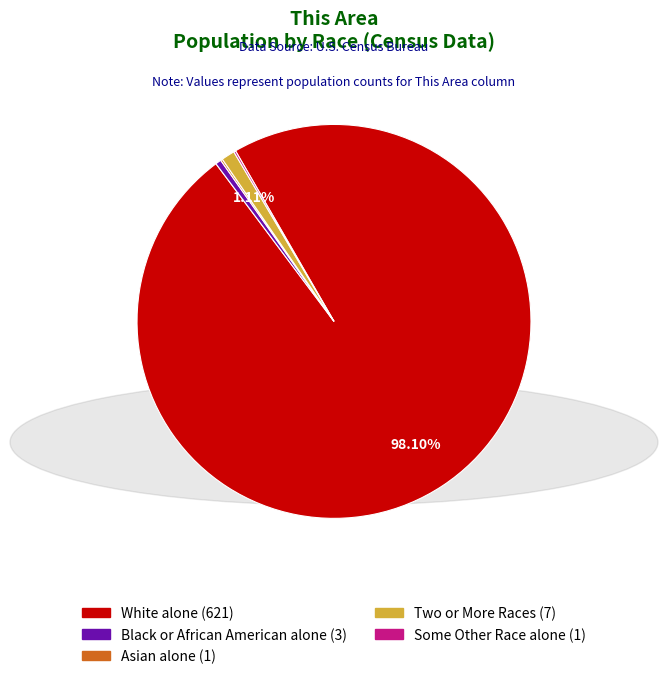

Does any single category account for the majority?

Yes